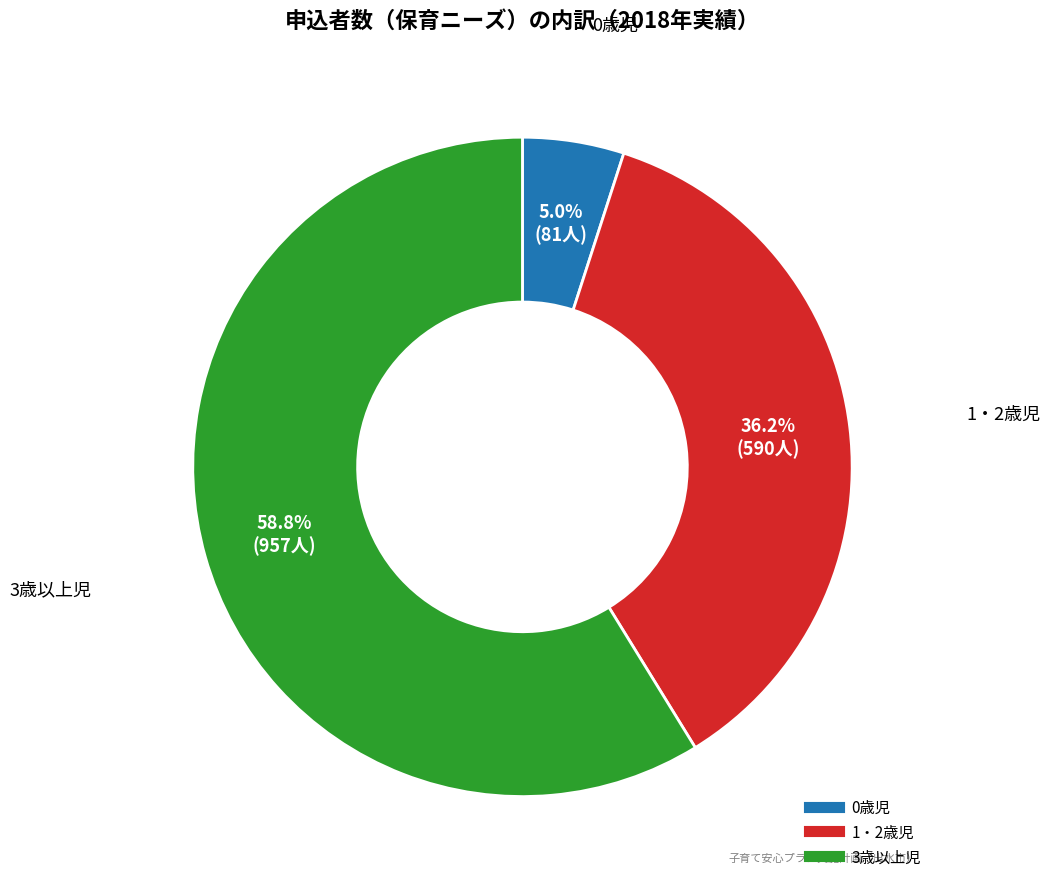

To the nearest percent, what is the difference between the 0歳児 and 1・2歳児 slice percentages?

31%